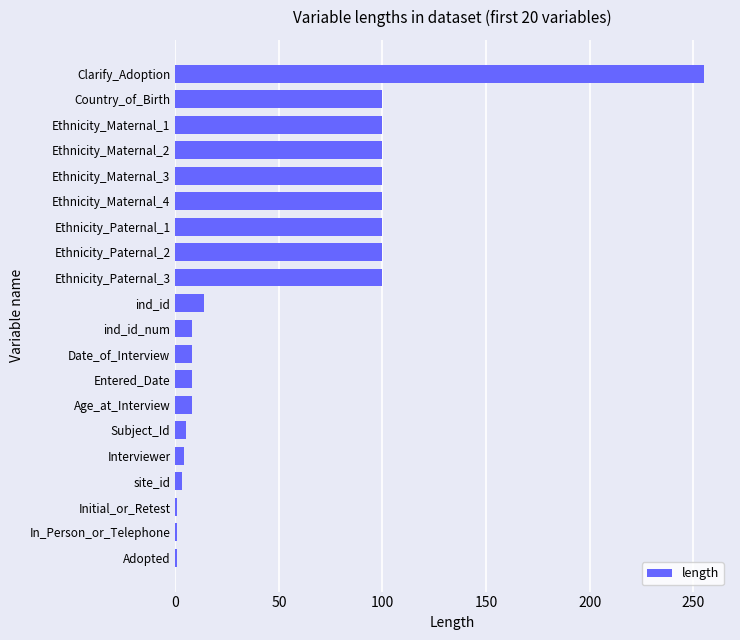

What is the maximum value shown in the chart?

255